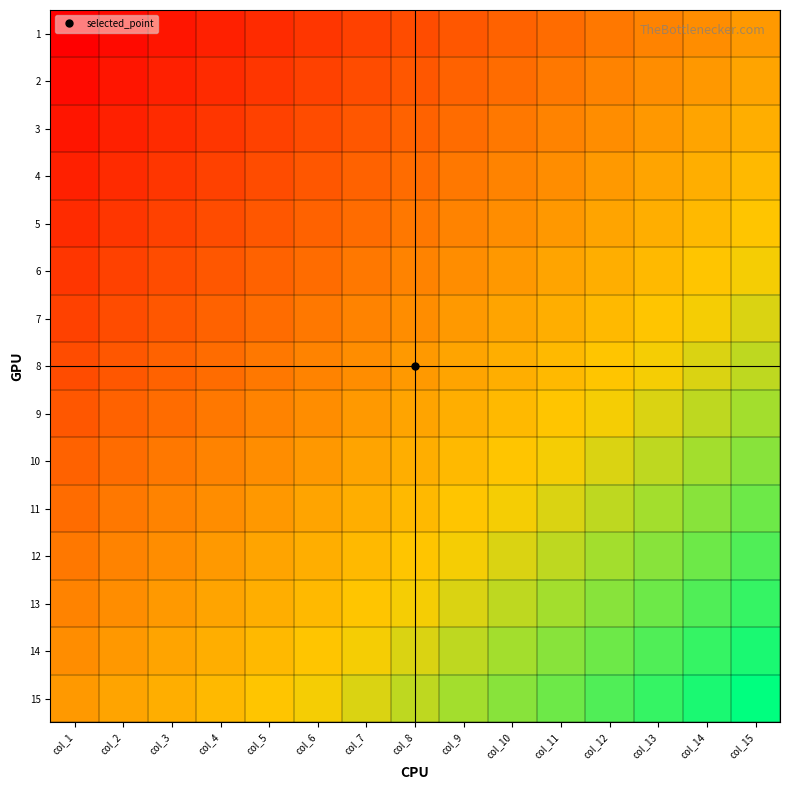

Rank the series at col_6 from highest to lowest value.

15, 14, 13, 12, 11, 10, 9, 8, 7, 6, 5, 4, 3, 2, 1